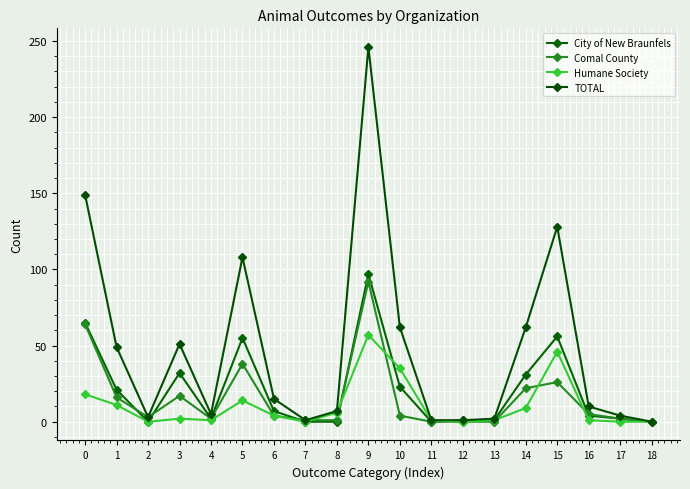

What is the difference between the second highest and second lowest values in the Humane Society series?

46